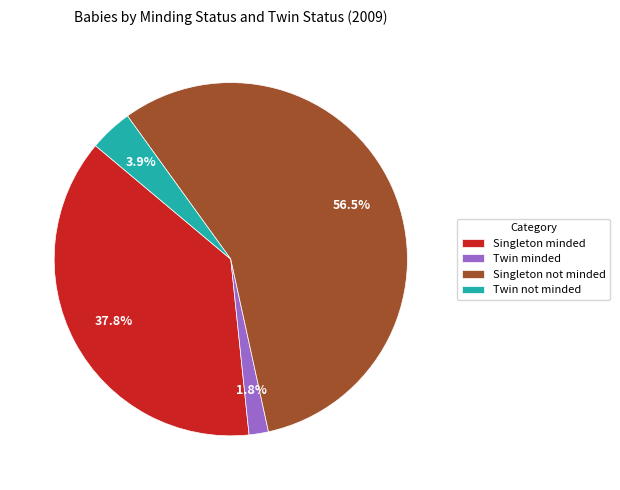

Is there any slice that represents more than half of the pie?

Yes